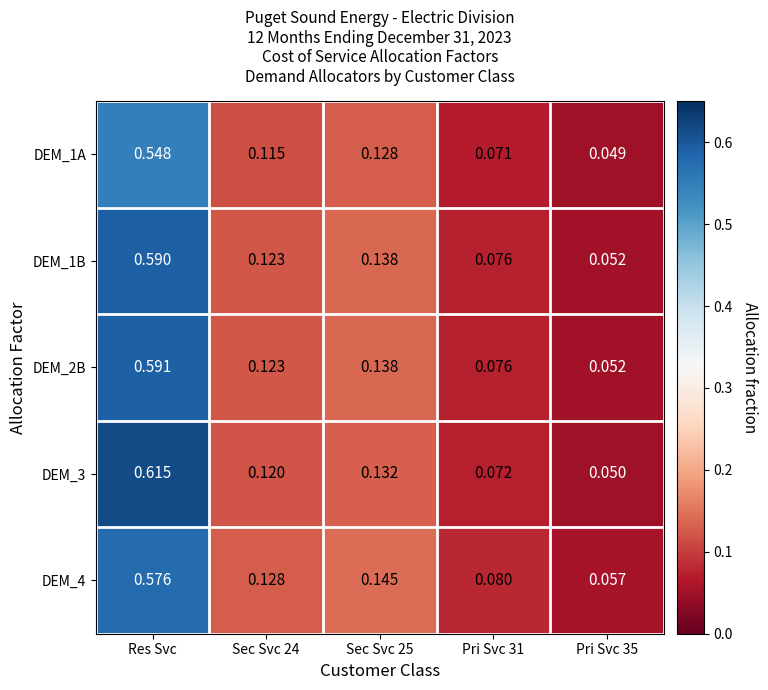

At which category is the sum across all series the highest?

Res Svc